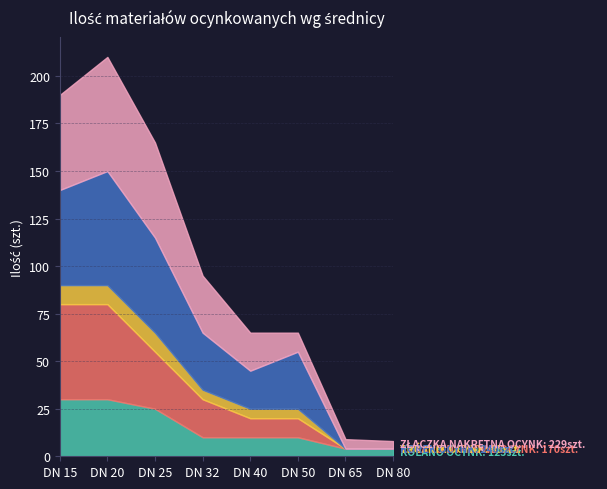

Between DN 32 and DN 50, which series saw the biggest shift?

ZŁĄCZKA NAKRĘTNA OCYNK